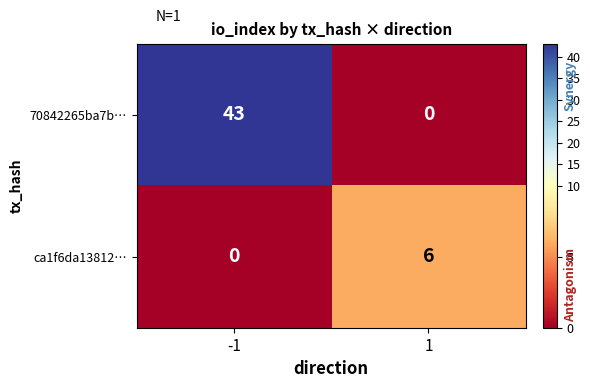

What is the average value of the 70842265ba7b… series?

22